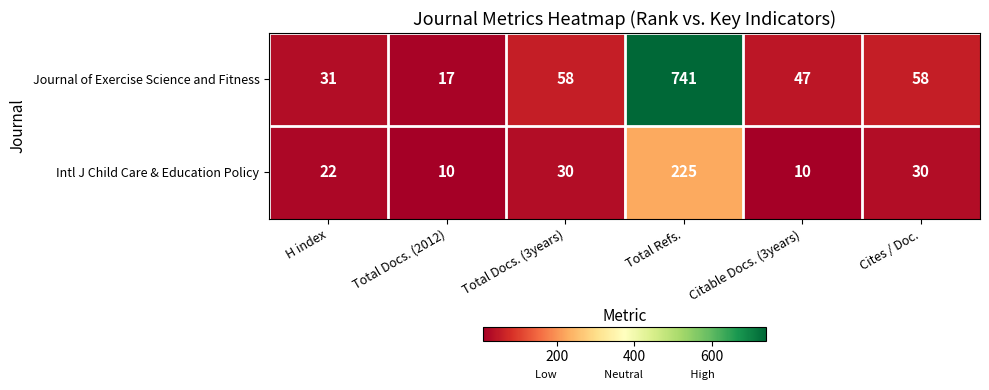

Which series has the largest total across all categories?

Journal of Exercise Science and Fitness